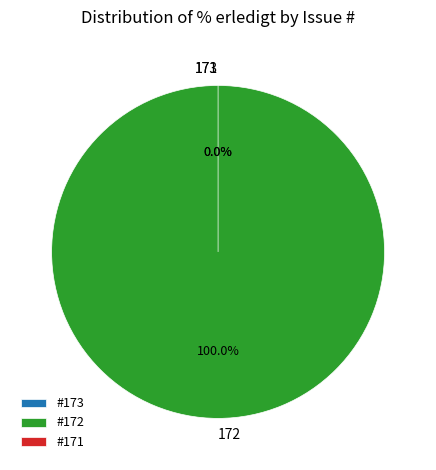

Count the number of slices in the pie.

3